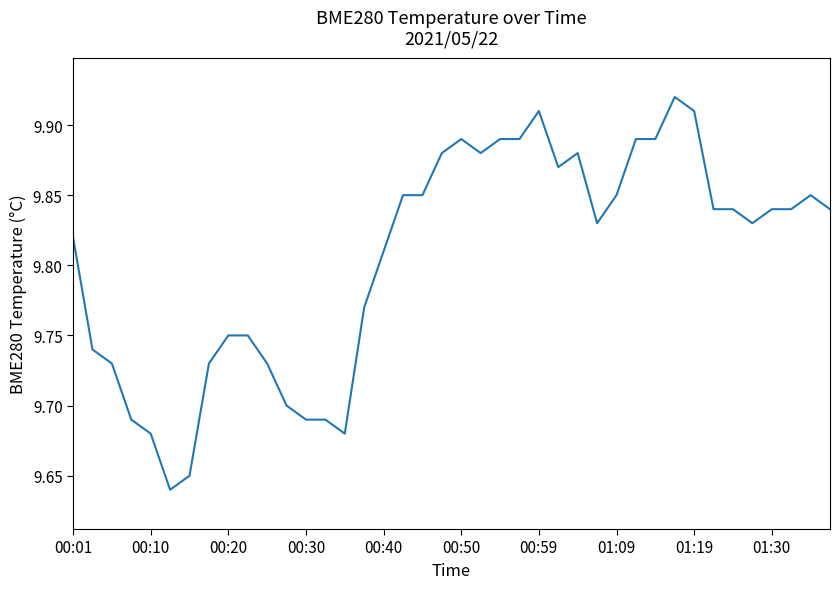

How many interior local valleys (lower than both neighbors) does the data have?

6